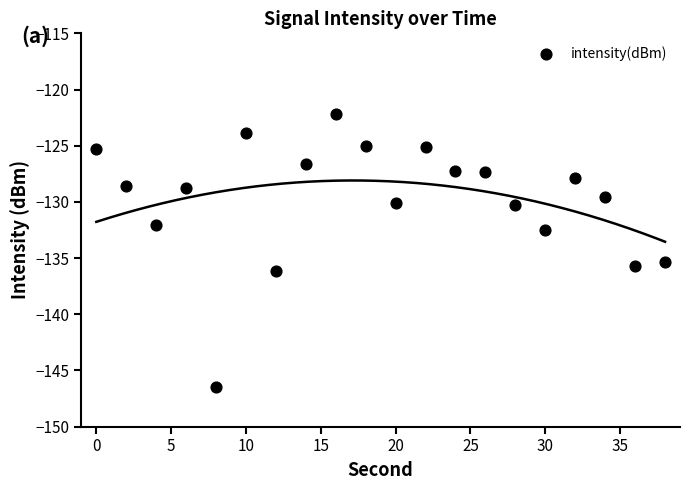

What is the range of X values (max minus min)?

38.0